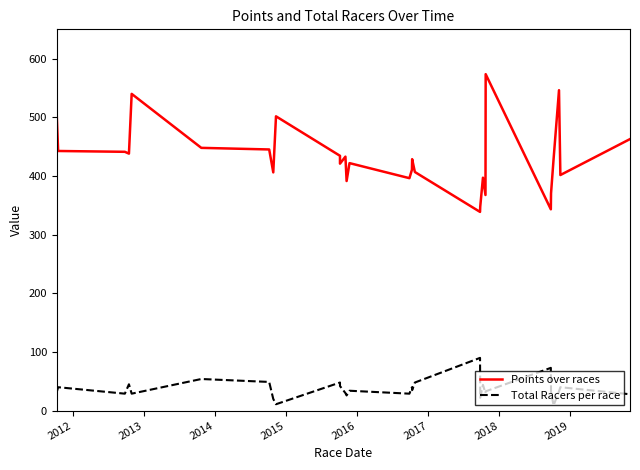

Reading left to right, what are all the values shown in this chart?

Points over races: 502.2	442.6	441.2	438.2	540.0	448.0	445.2	406.2	501.7	434.4	421.0	433.0	391.4	422.0	396.3	410.8	428.7	406.8	338.8	347.6	397.1	367.6	573.6	343.3	370.4	428.4	546.2	401.6	462.9
Total Racers per race: 32.0	40.0	29.0	45.0	29.0	54.0	49.0	20.0	11.0	48.0	42.0	30.0	26.0	34.0	29.0	40.0	35.0	48.0	90.0	22.0	44.0	30.0	33.0	73.0	32.0	9.0	33.0	40.0	28.0